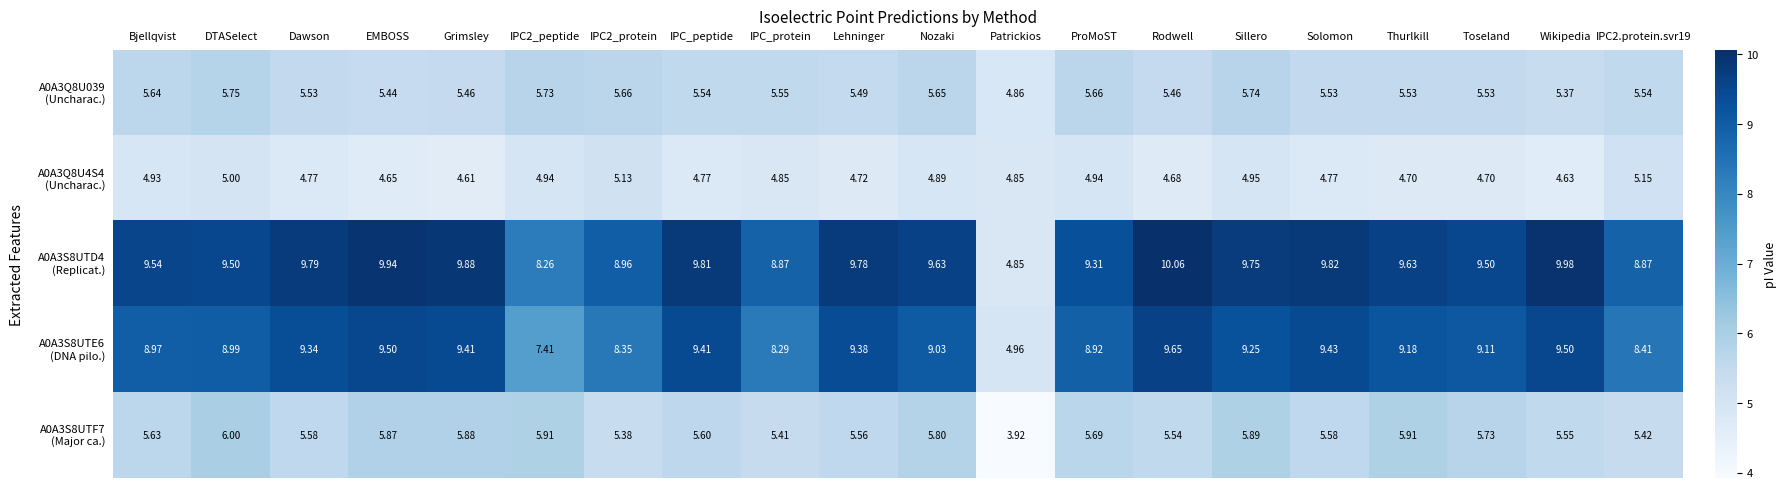

Which category has the highest value across all series?

Rodwell